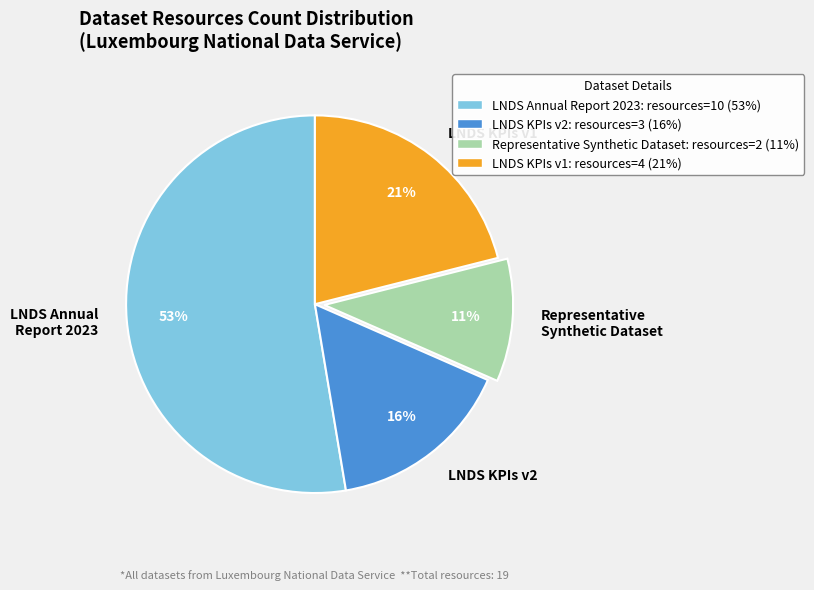

Does any single category account for the majority?

Yes